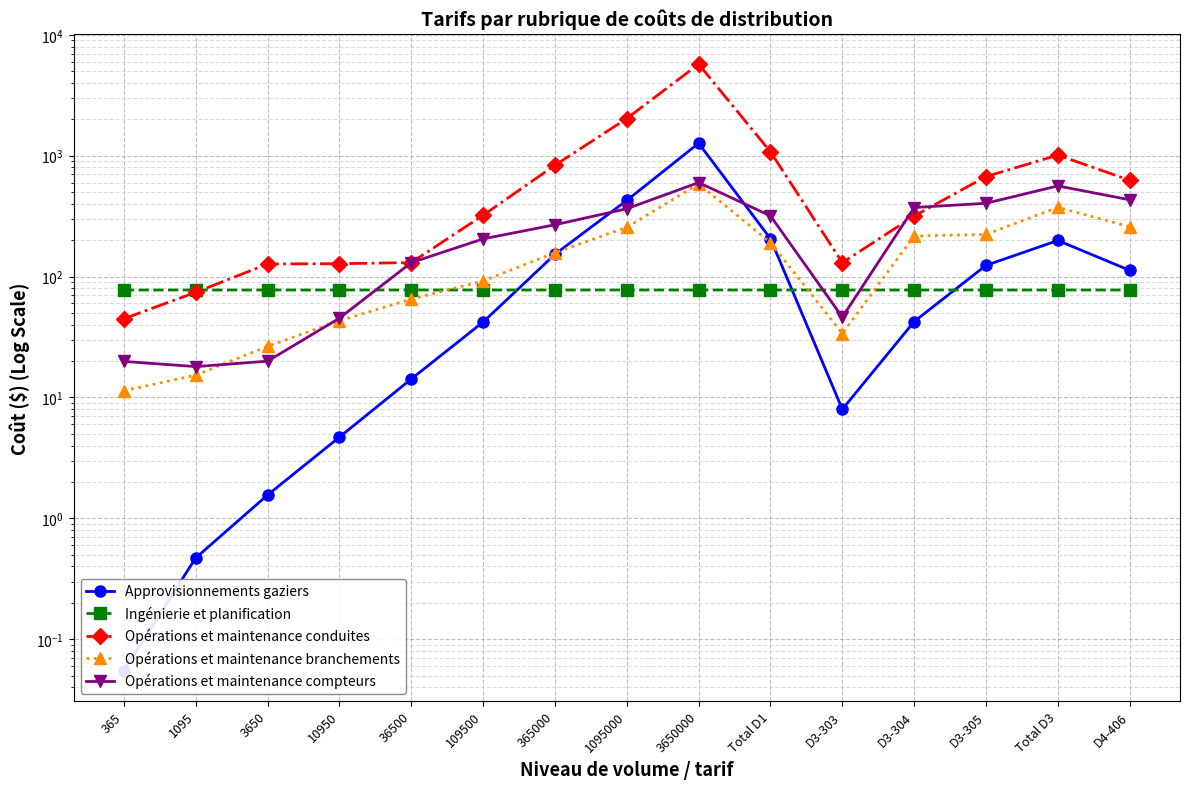

At which label does Approvisionnements gaziers first exceed 42?

109500